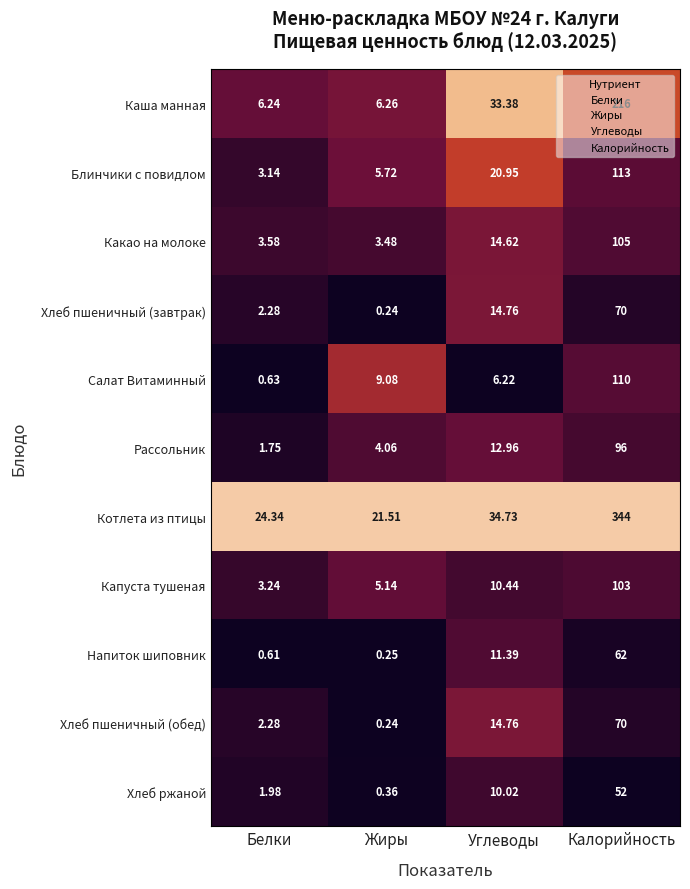

What is the spread (max minus min) of values at Жиры?

21.3